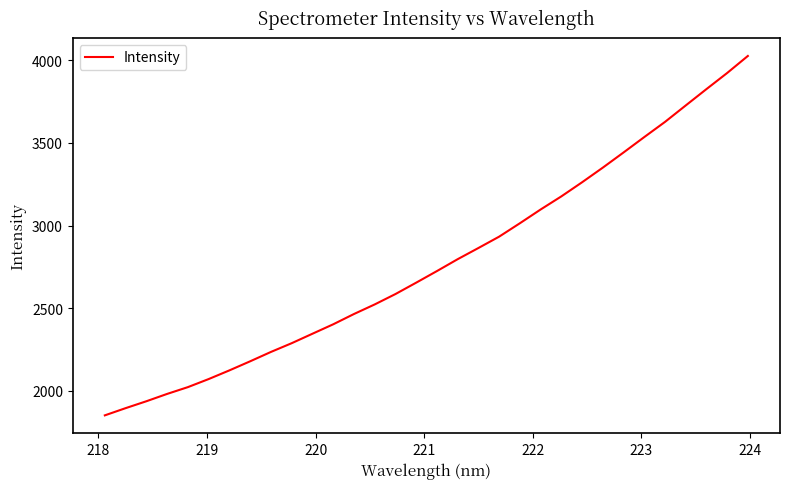

What is the smallest value displayed?

1850.8